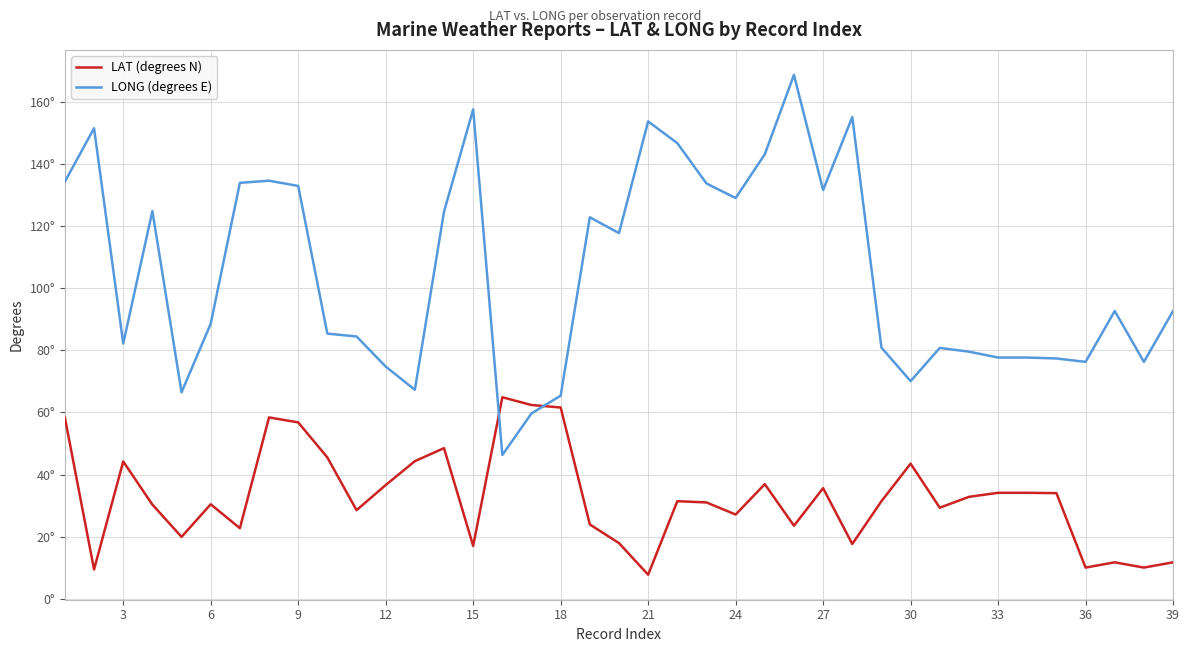

Does the chart have visible grid lines?

Yes